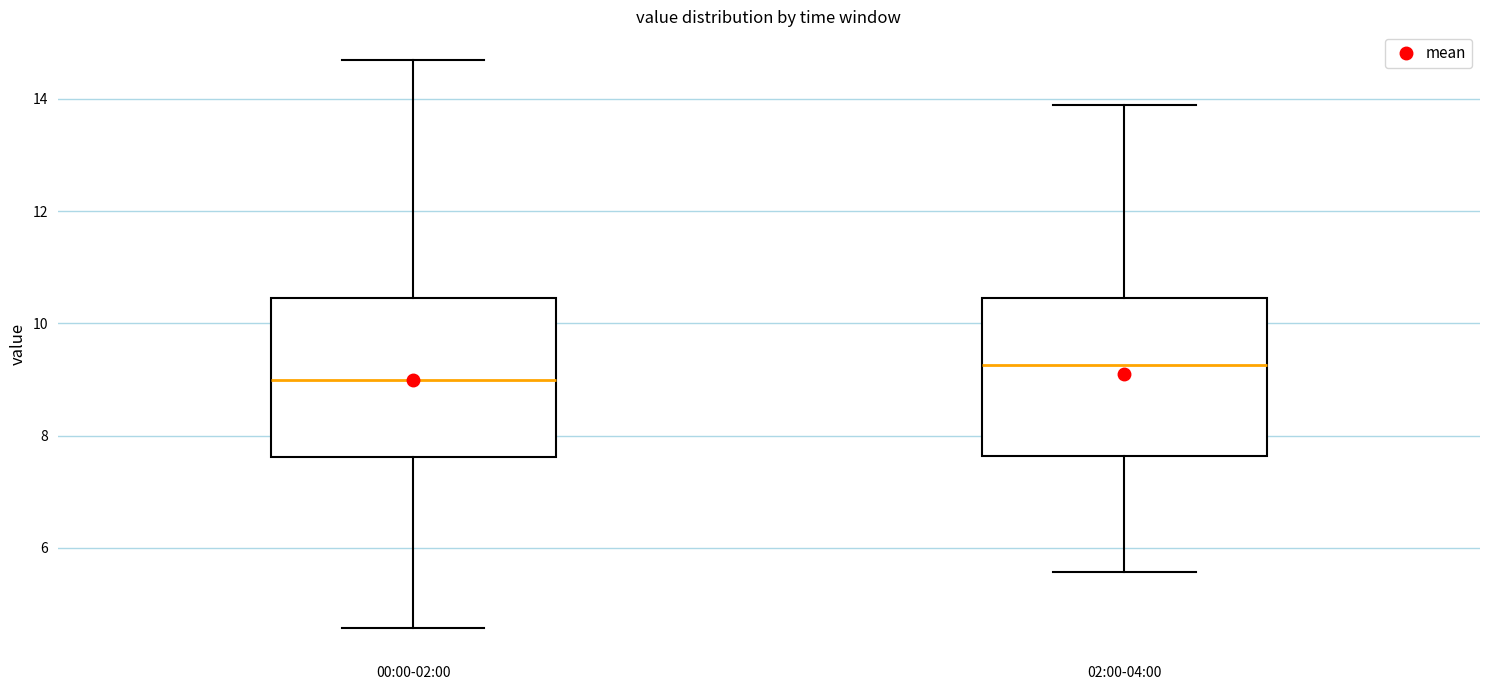

Where does the median line of the box for 02:00-04:00 sit on the y-axis? The values are not printed on the chart, so give them approximately, as read against the axis.

9.2